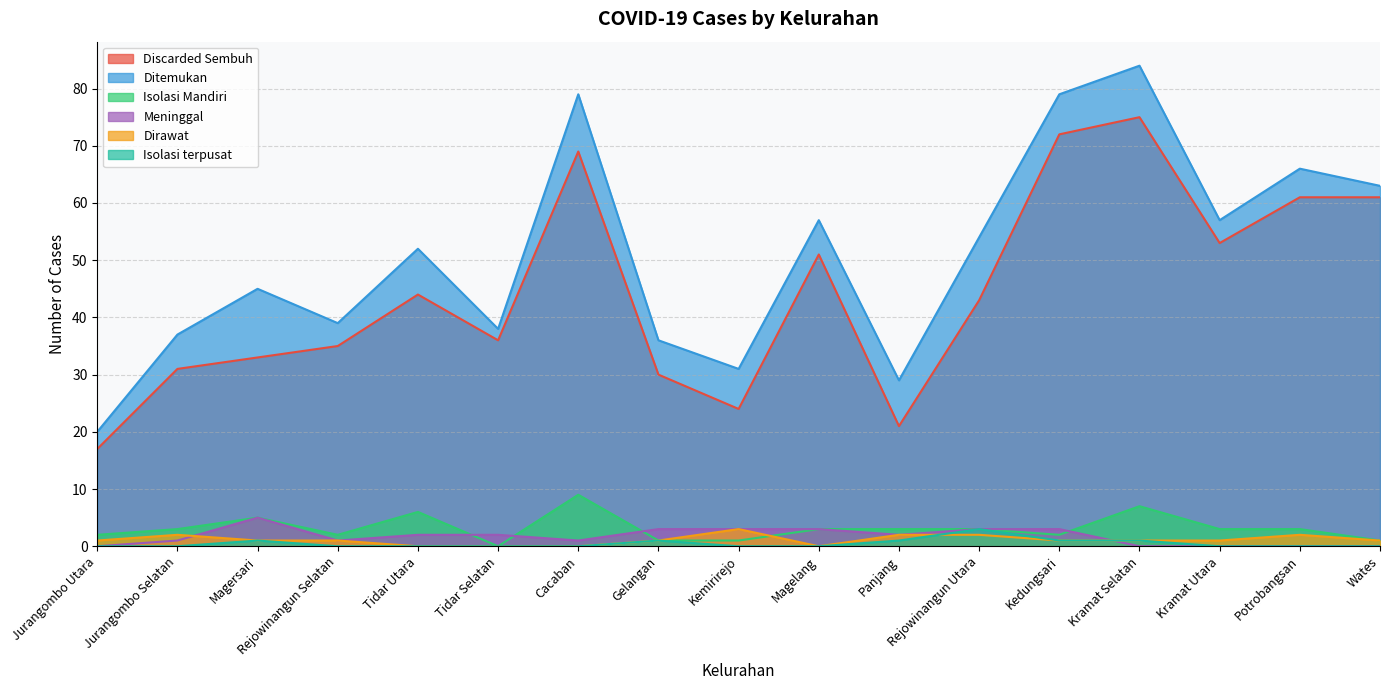

Is the value of Dirawat at Jurangombo Selatan greater than the value of Isolasi terpusat at Rejowinangun Selatan?

Yes